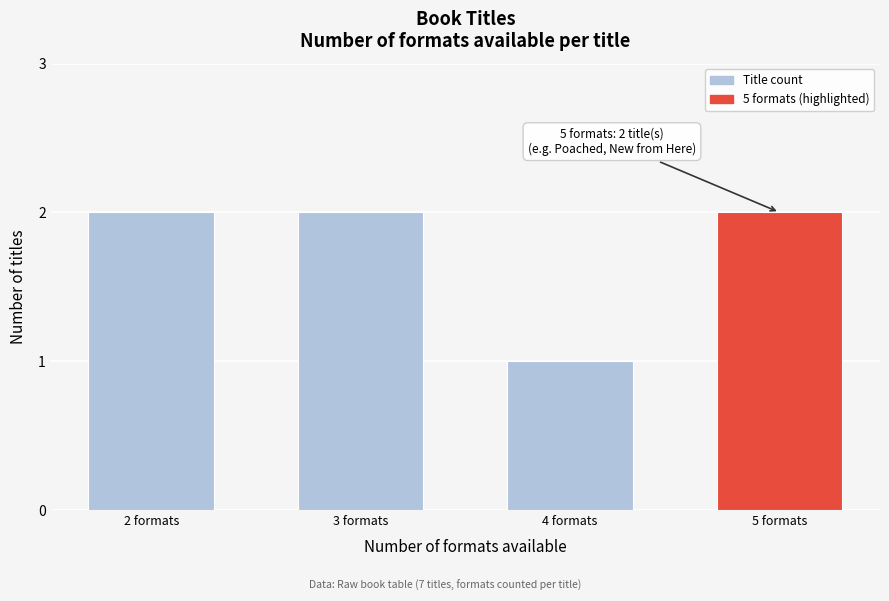

Reading right to left, transcribe all the data shown in this chart.

5 formats=2	4 formats=1	3 formats=2	2 formats=2